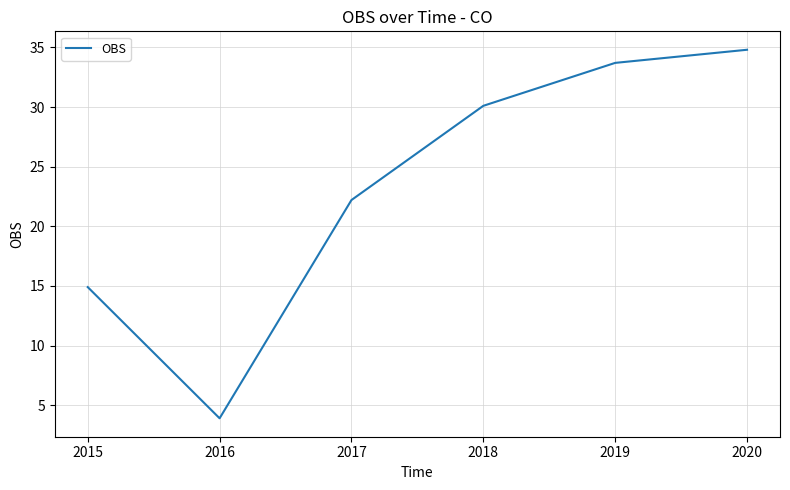

List the labels in order of value, smallest first.

2016, 2015, 2017, 2018, 2019, 2020